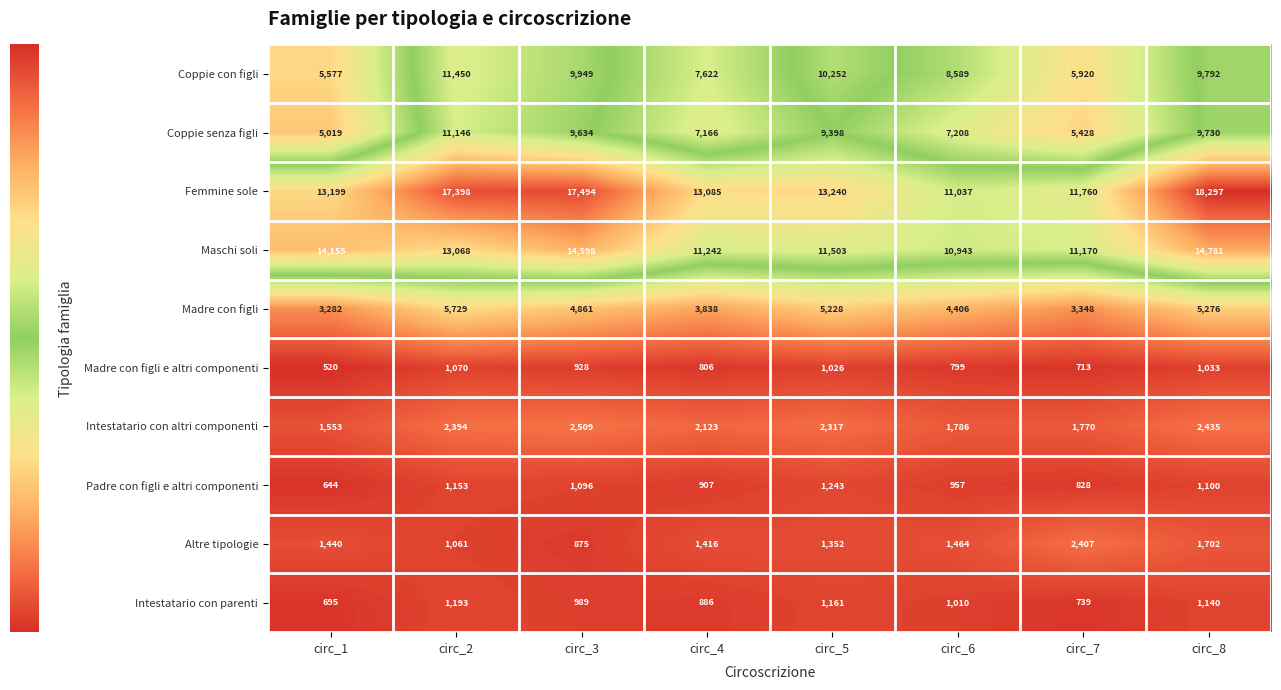

What is the total value across all series at circ_8?

65286